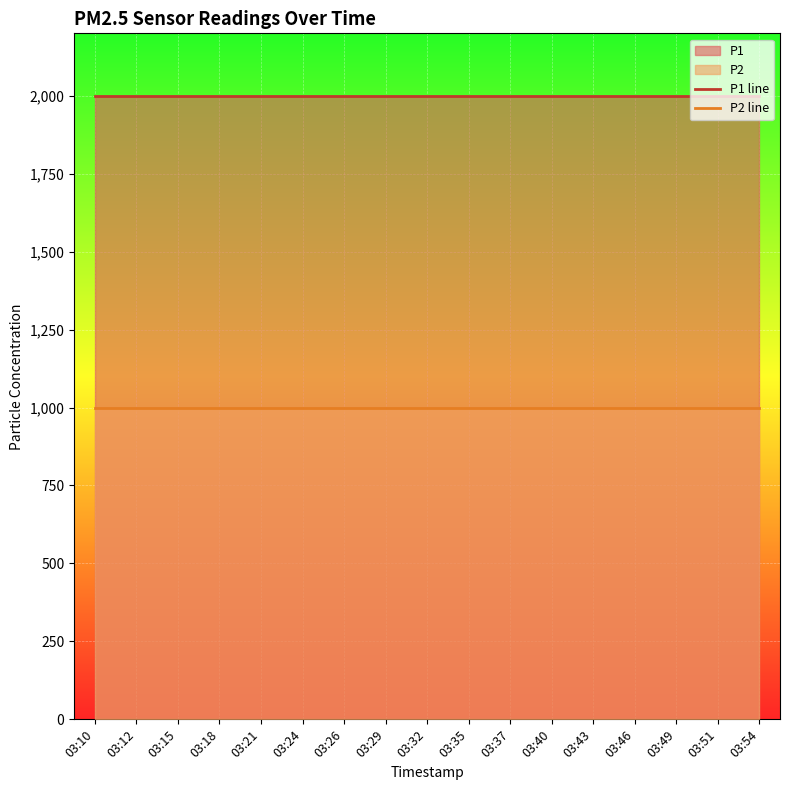

At which category does the chart reach its minimum across all series?

03:10